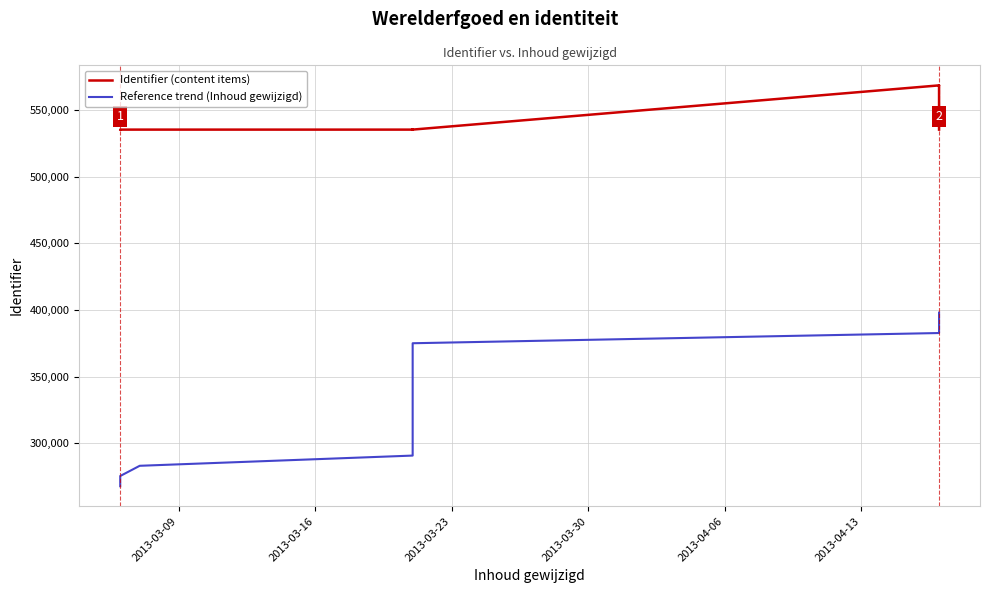

How many data points in Reference trend (Inhoud gewijzigd) are above 336662?

9